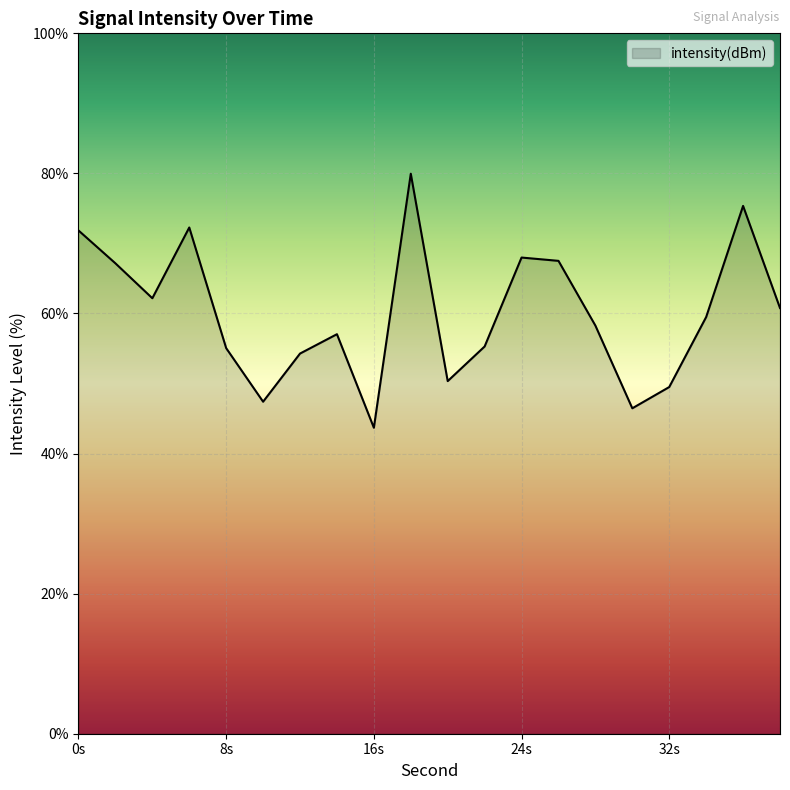

What is the difference between the maximum and minimum values?

36.3